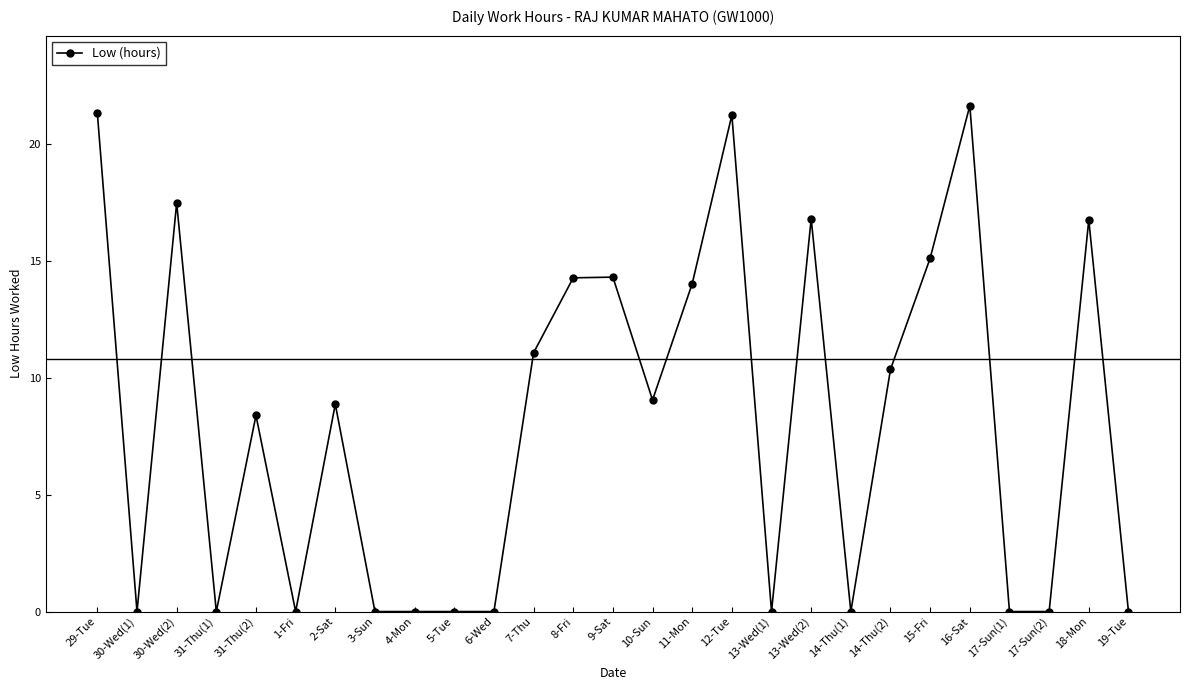

What is the difference between the values at 3-Sun and 8-Fri?

14.3